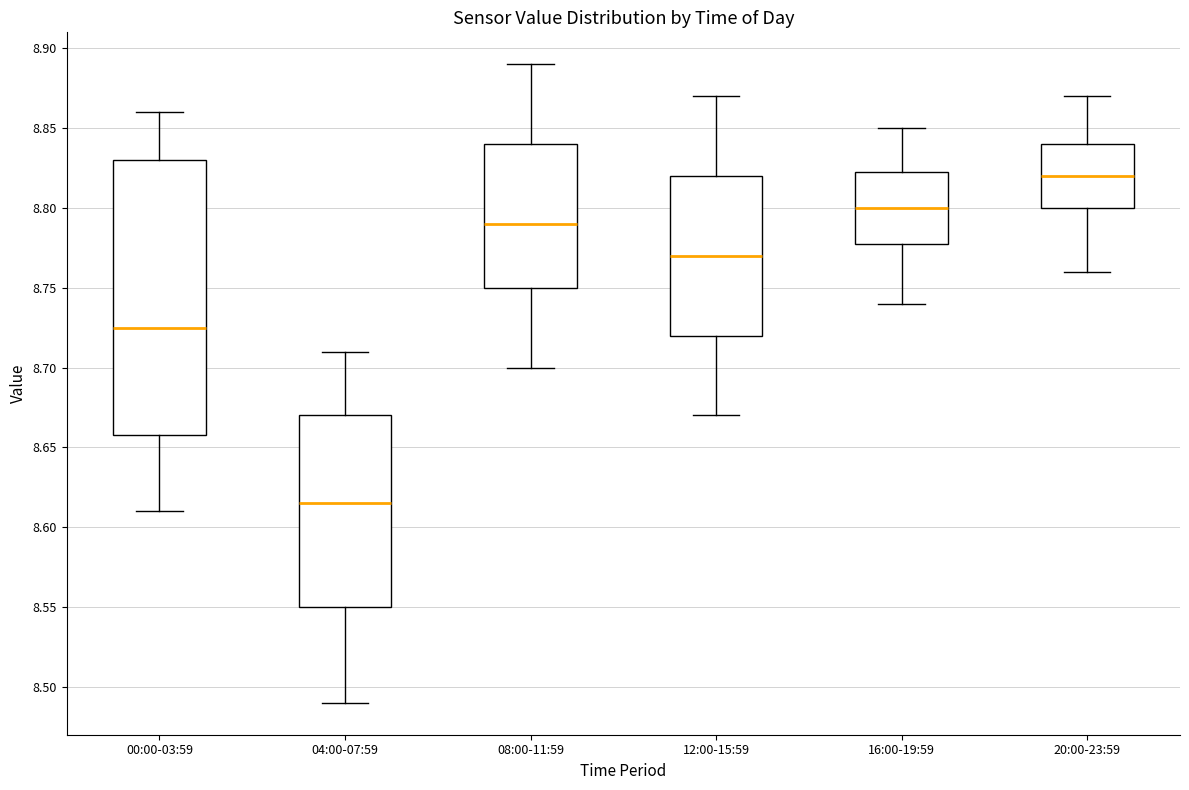

Reading left to right, read every box against the y-axis: the position of its median line, the range the box covers, and the ends of its whiskers. The values are not printed on the chart, so give them approximately, as read against the axis.

00:00-03:59: median 8.725, box 8.660 to 8.830, whiskers 8.610 to 8.860
04:00-07:59: median 8.615, box 8.550 to 8.670, whiskers 8.490 to 8.710
08:00-11:59: median 8.790, box 8.750 to 8.840, whiskers 8.700 to 8.890
12:00-15:59: median 8.770, box 8.720 to 8.820, whiskers 8.670 to 8.870
16:00-19:59: median 8.800, box 8.780 to 8.825, whiskers 8.740 to 8.850
20:00-23:59: median 8.820, box 8.800 to 8.840, whiskers 8.760 to 8.870